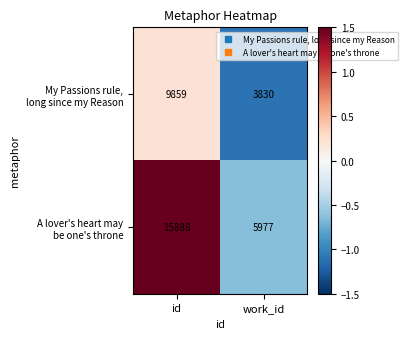

At which category is the sum across all series the highest?

id